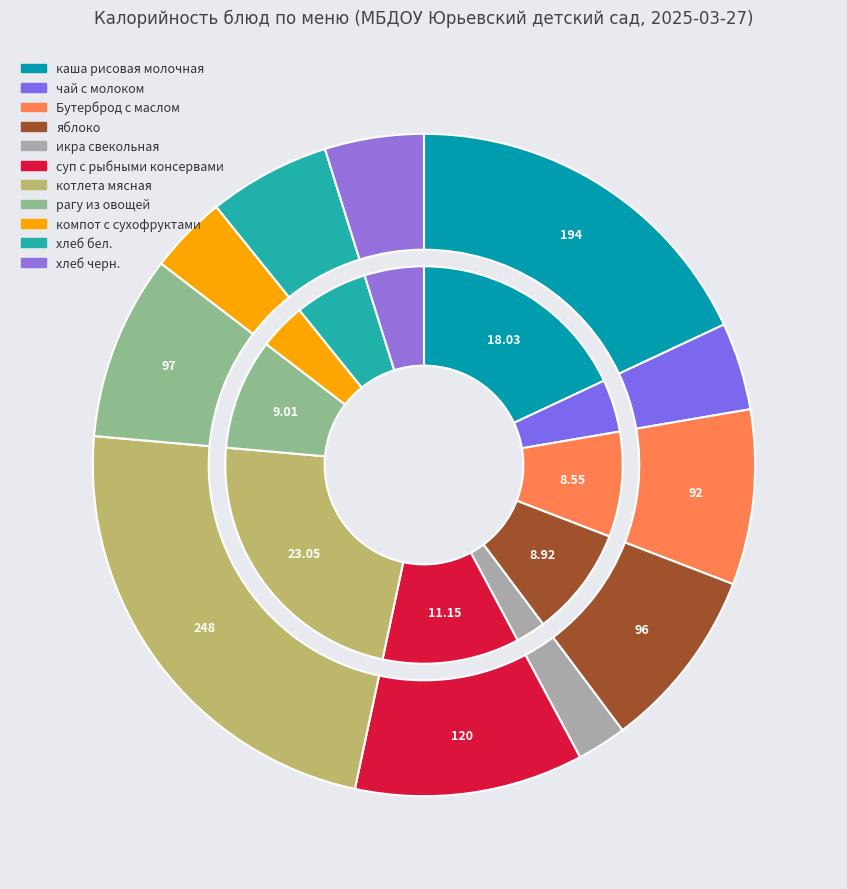

To the nearest percent, what portion does икра свекольная represent?

2%